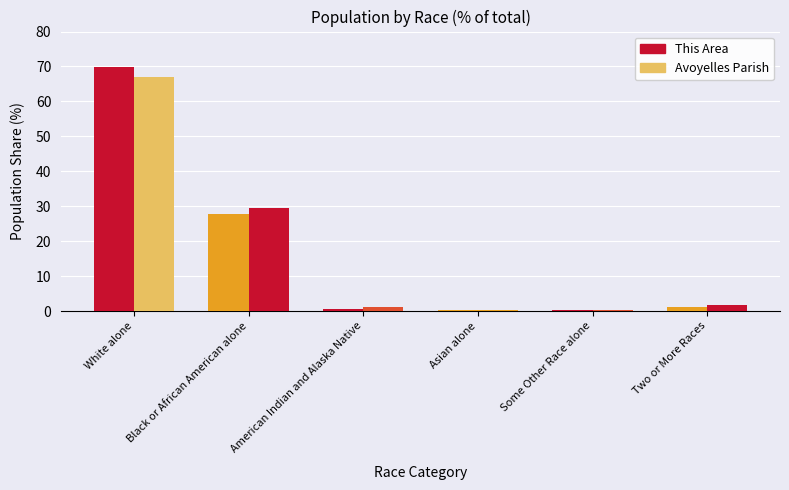

Count the number of data series in this chart.

2